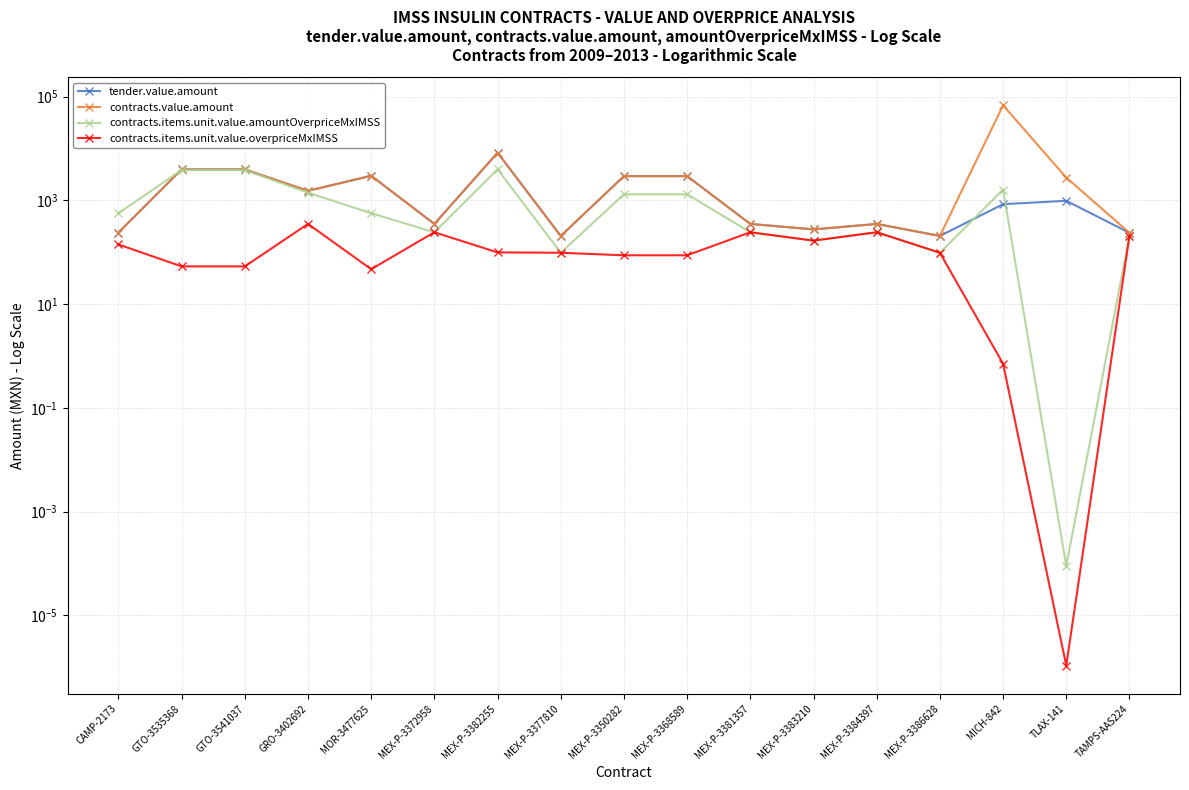

True or false: contracts.items.unit.value.amountOverpriceMxIMSS and tender.value.amount intersect in this chart.

True